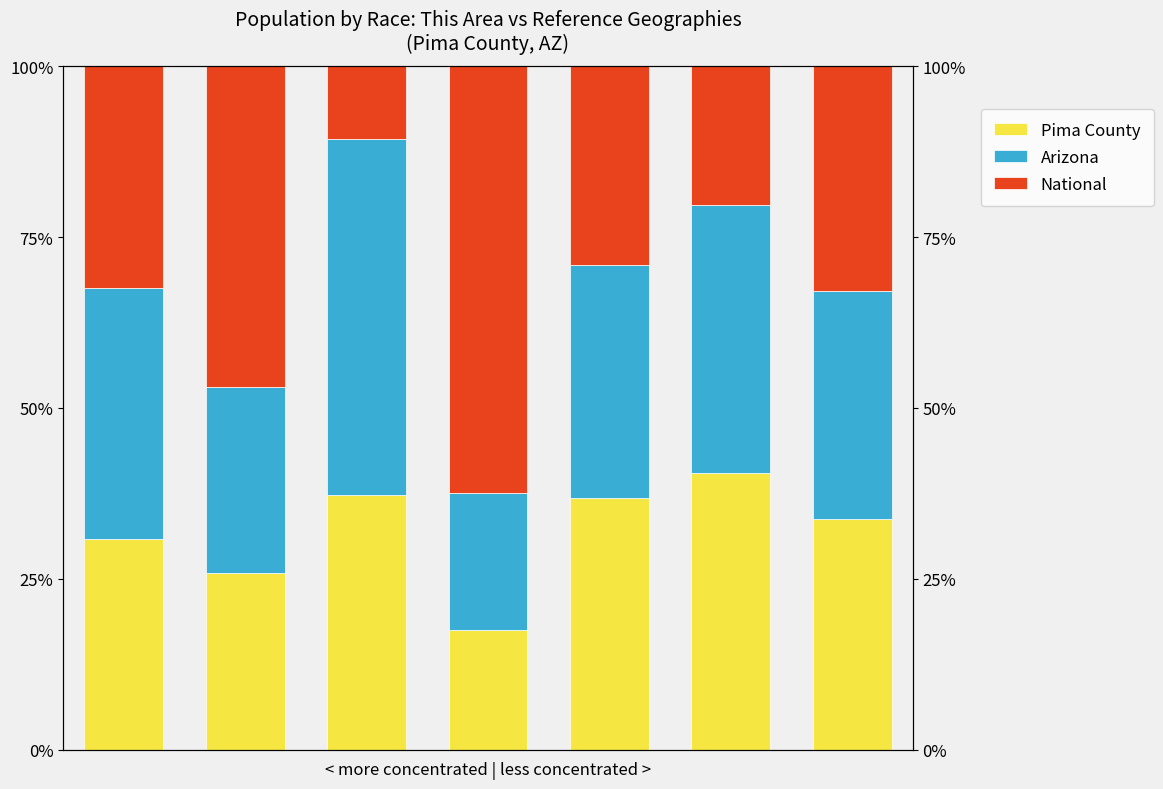

List the series in order of their overall mean, highest first.

Arizona, National, Pima County